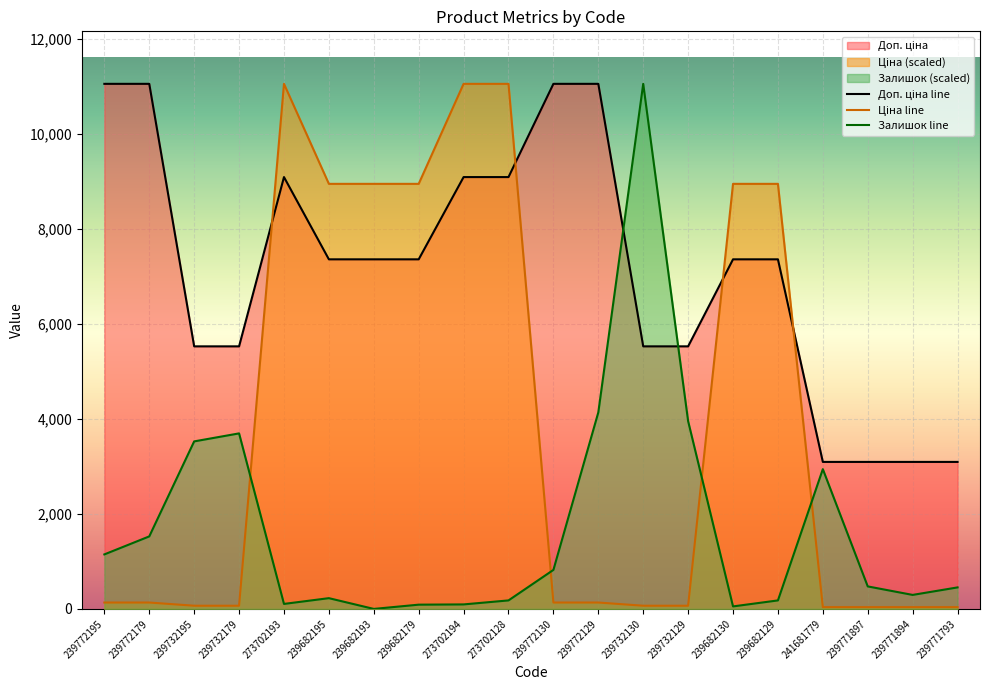

The Залишок series shows 179.0 at 273702128. True or false?

True